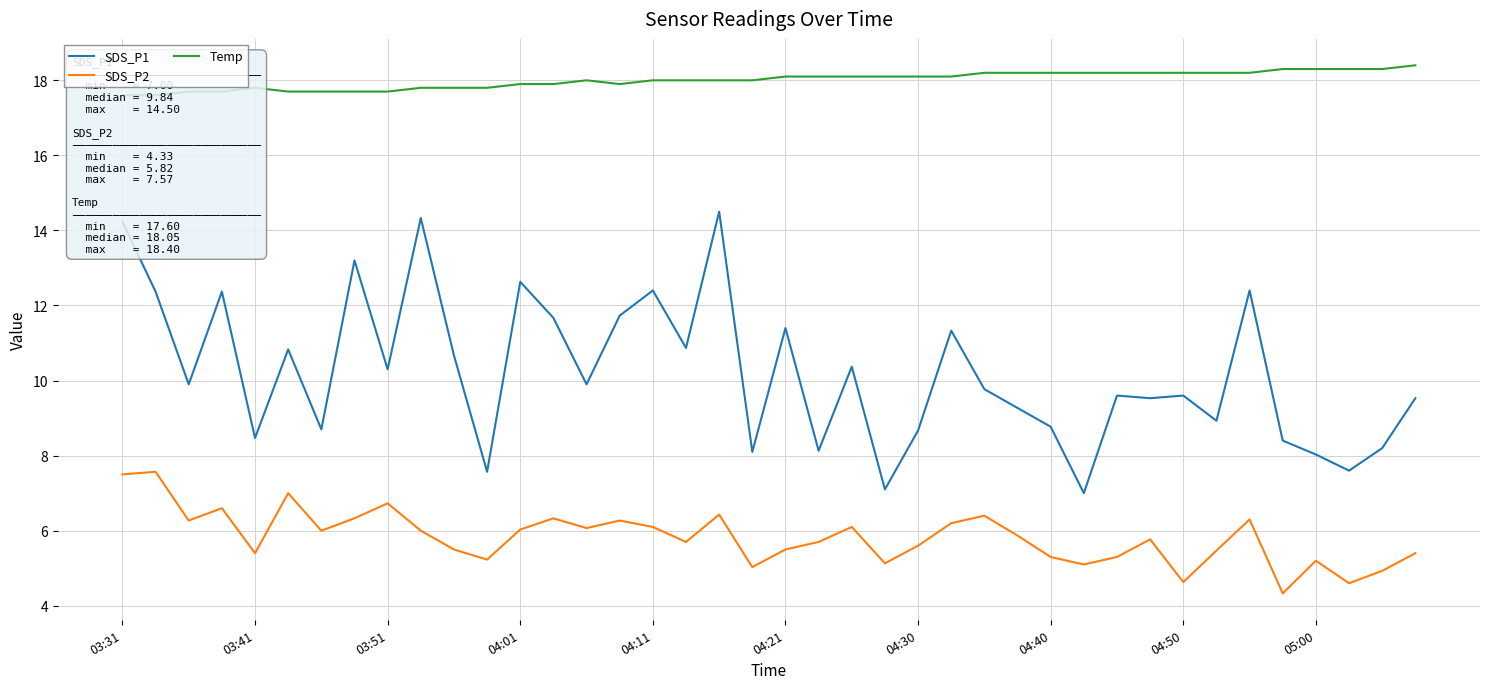

The SDS_P1 series shows 12.6 at 04:30. True or false?

False